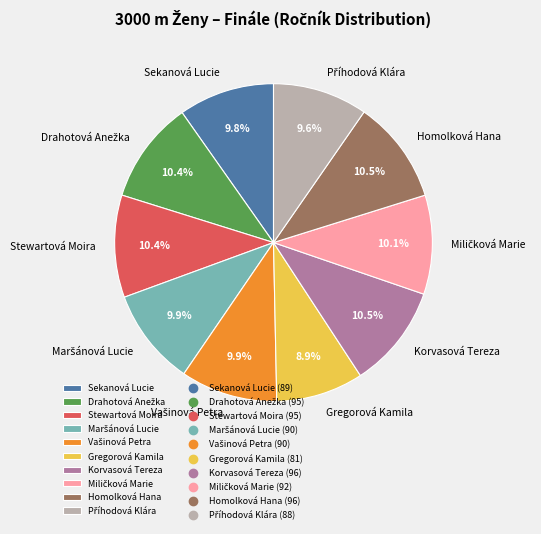

Does any single category account for the majority?

No